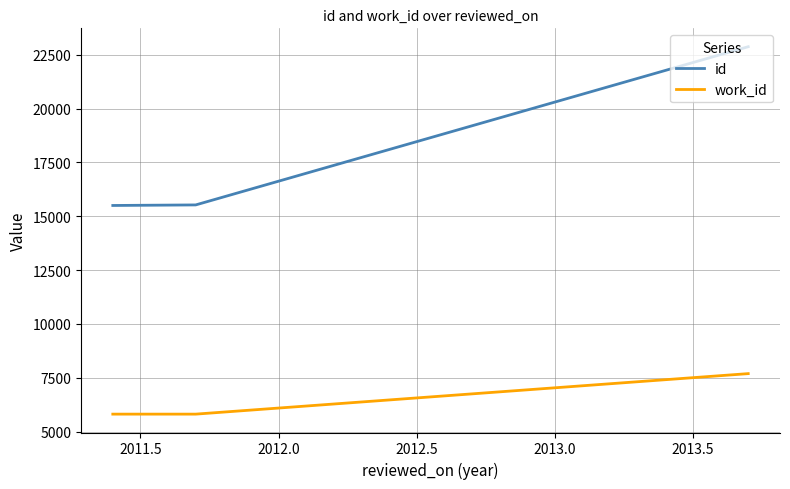

What is the greatest value displayed?

22875